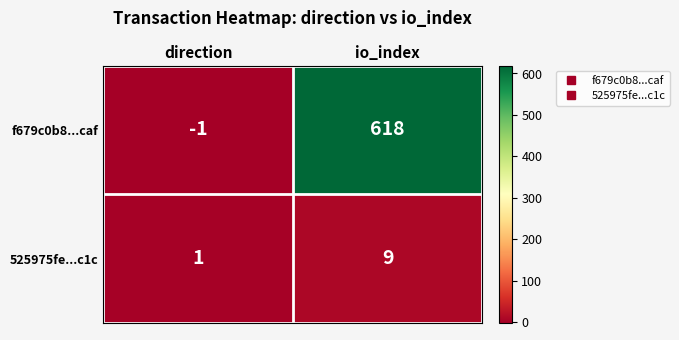

Which series has the largest total across all categories?

f679c0b8...caf